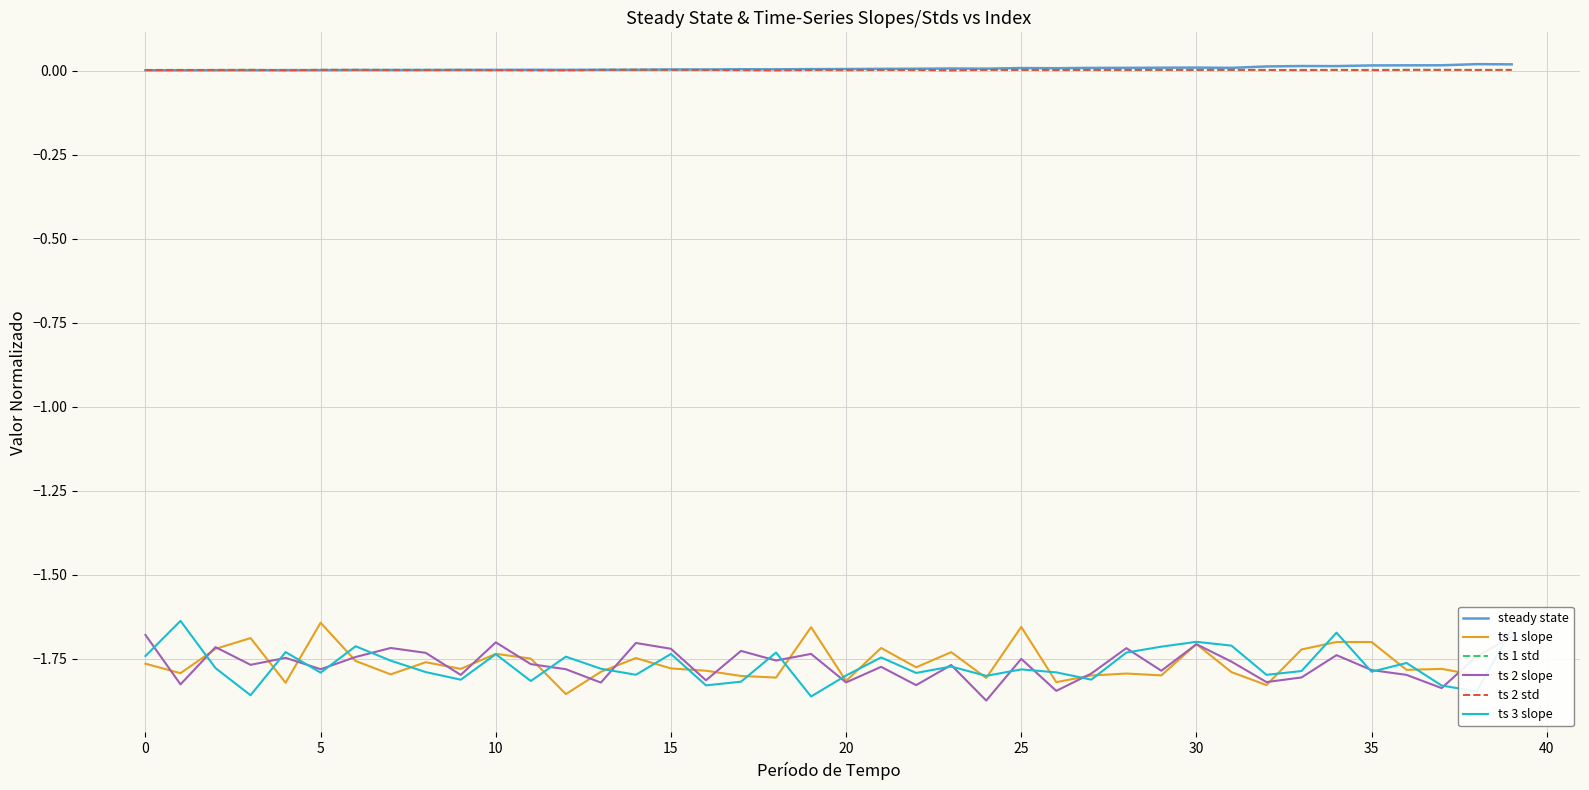

True or false: ts 1 slope and ts 2 std intersect in this chart.

False